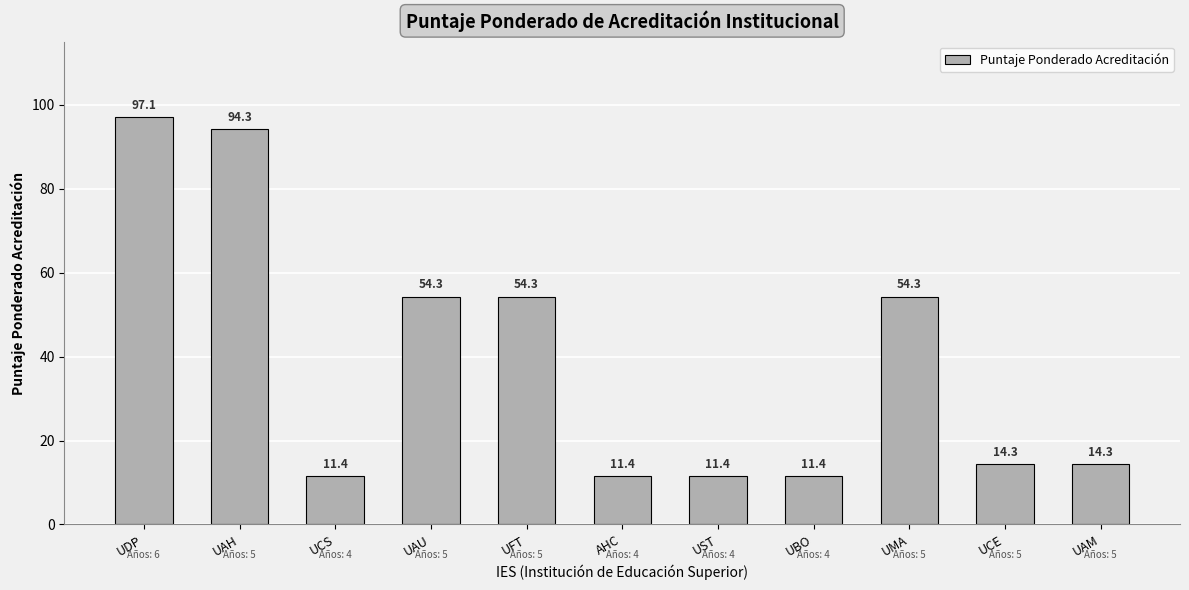

What is the value of the 8th bar from the left?

11.4